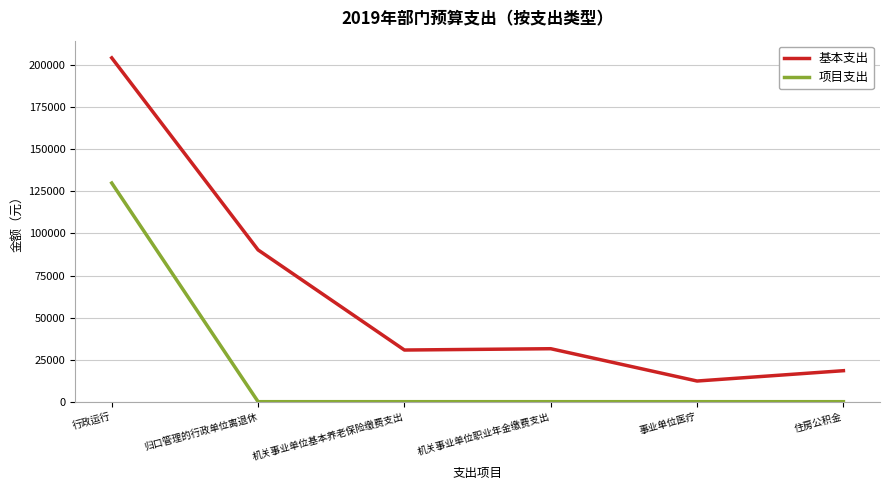

List the series in order of their peak value, lowest first.

项目支出, 基本支出